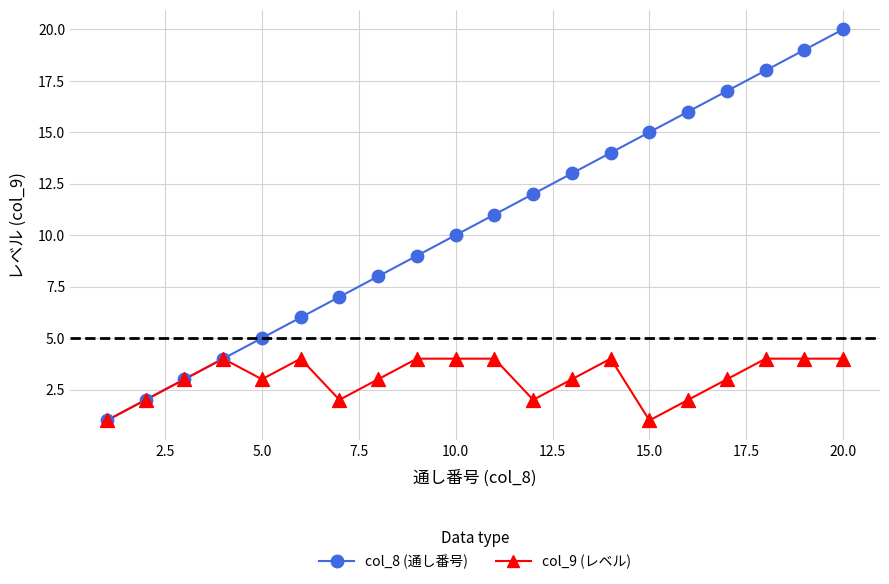

Which series has the largest total across all categories?

col_8 (通し番号)